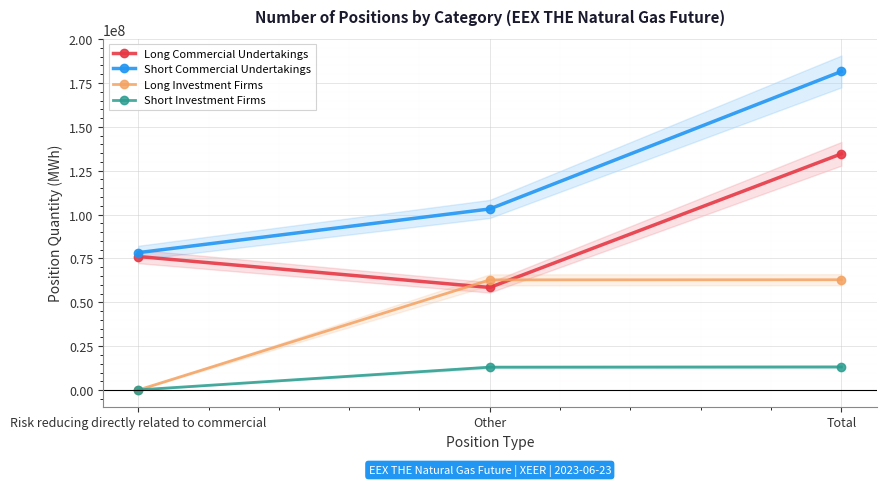

Which series changed the most between Risk reducing directly related to commercial and Total?

Short Commercial Undertakings